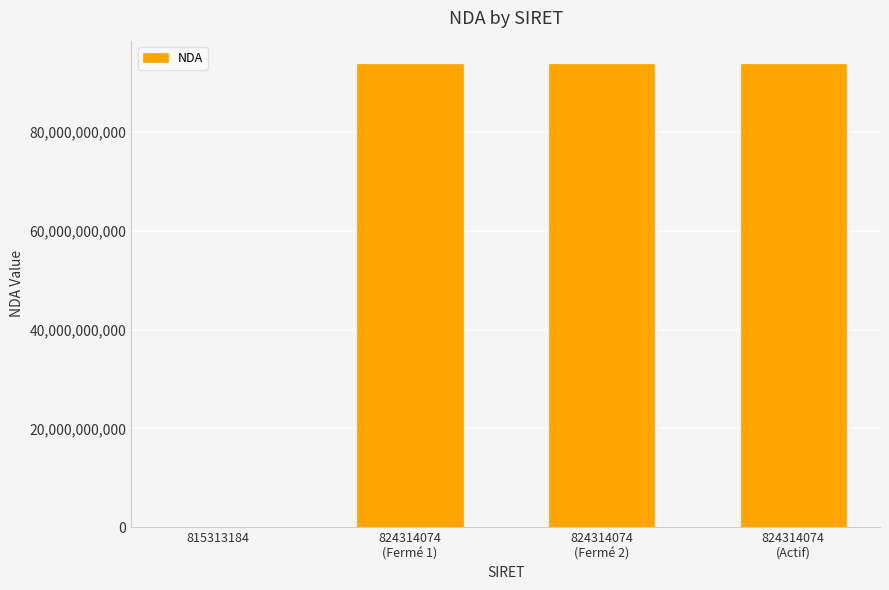

What is the maximum value shown in the chart?

93830525383